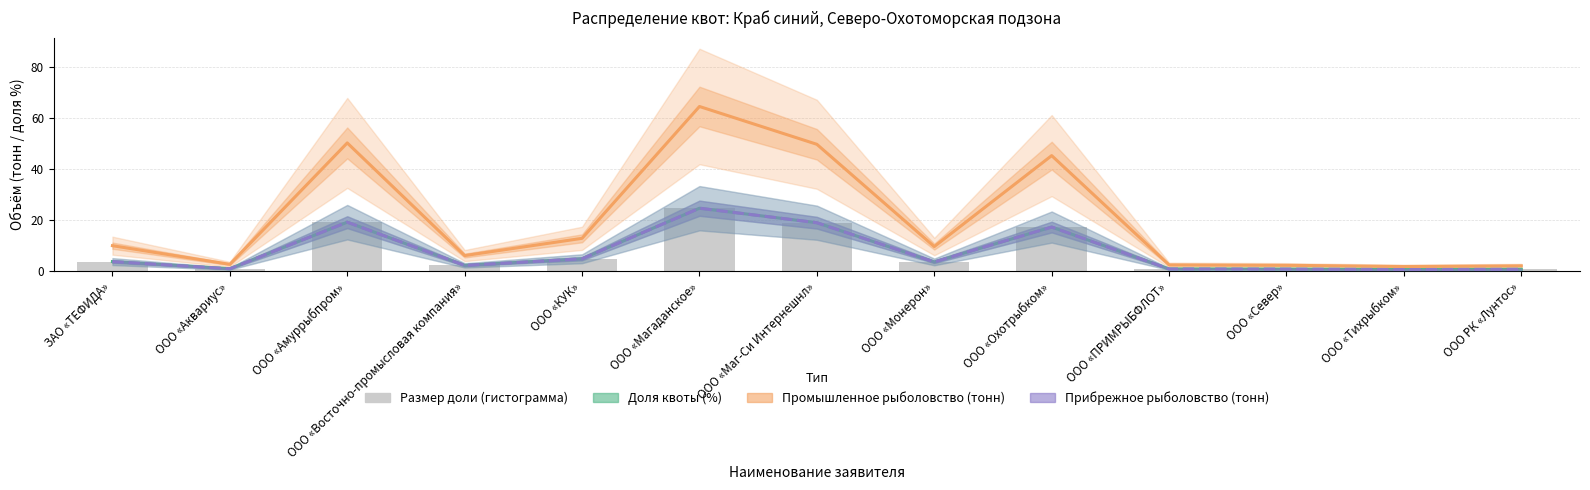

Is the value of Прибрежное рыболовство (тонн) at ООО РК «Лунтос» greater than the value of Промышленное рыболовство (тонн) at ООО «Восточно-промысловая компания»?

No